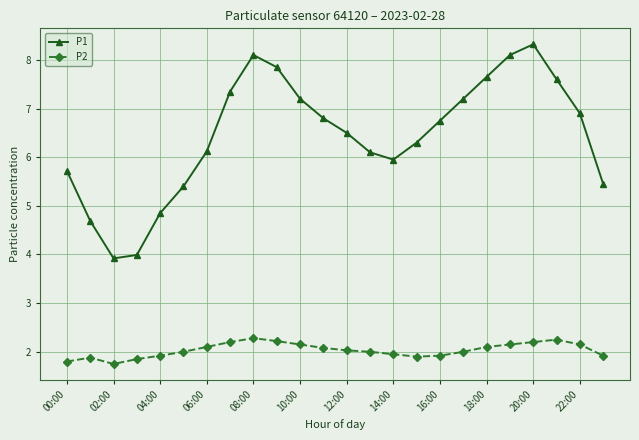

True or false: P1 and P2 cross at least once.

False